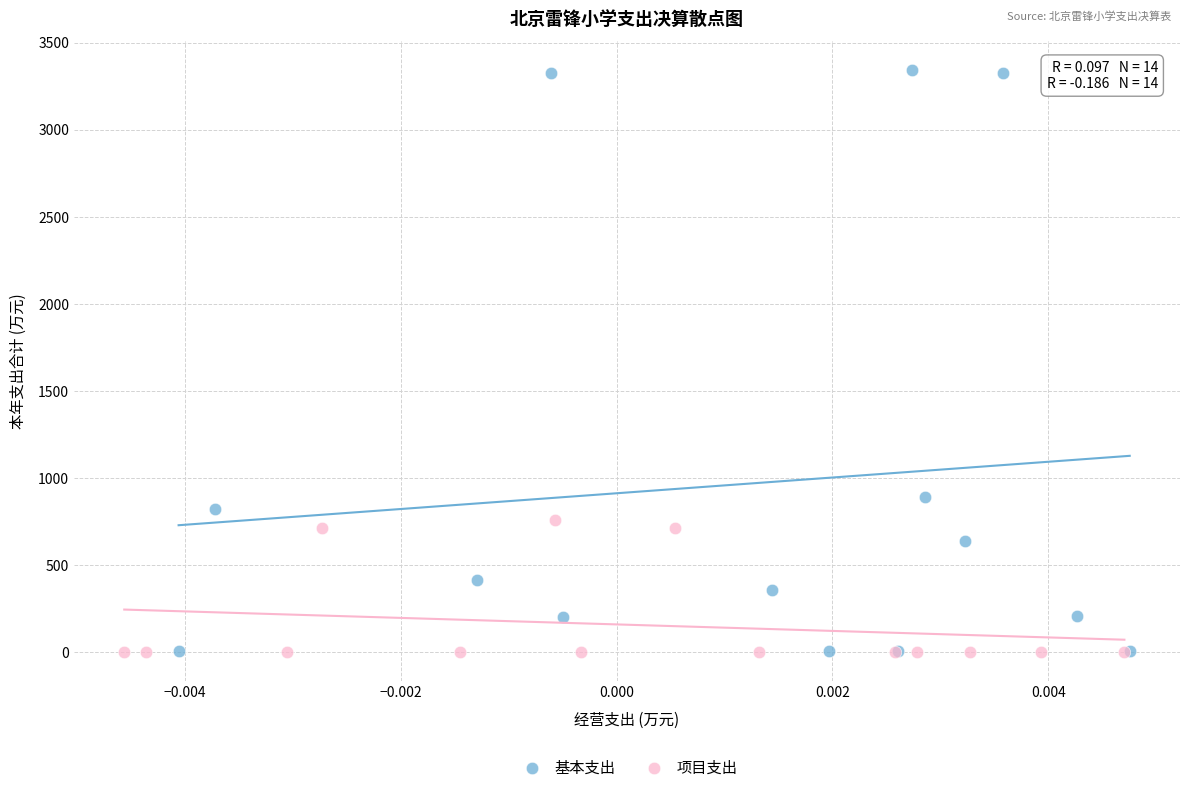

Which series has the largest Y range (max minus min)?

基本支出